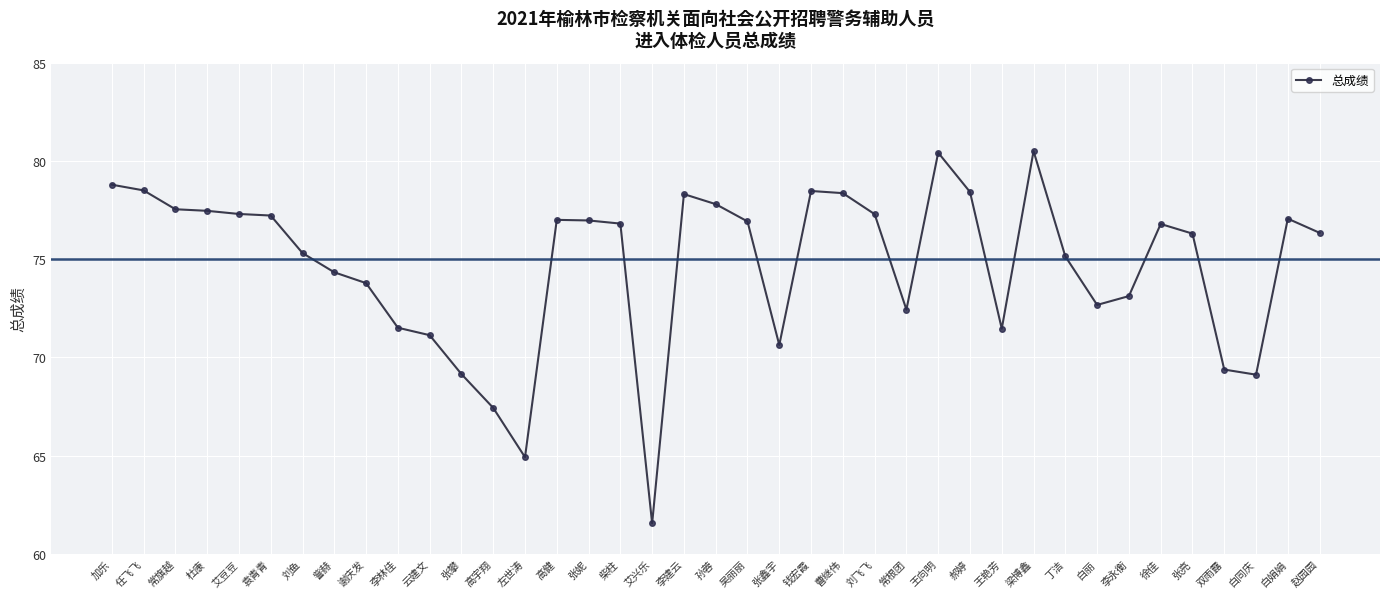

What is the label of the 31st point from the right?

谢庆发